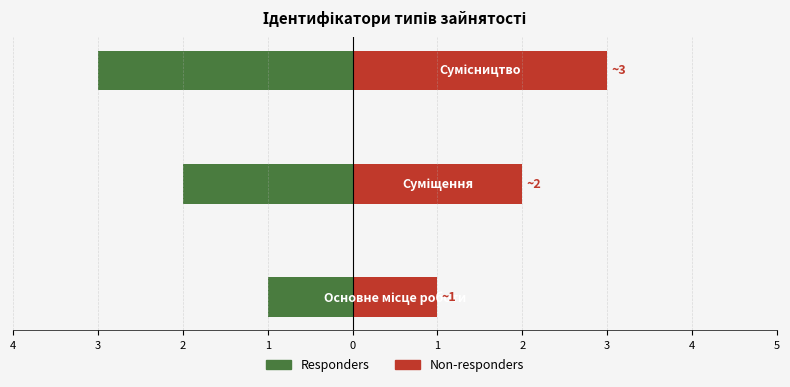

Reading left to right, what are all the values shown in this chart?

Responders: 4=-1	3=-2	2=-3
Non-responders: 4=1	3=2	2=3